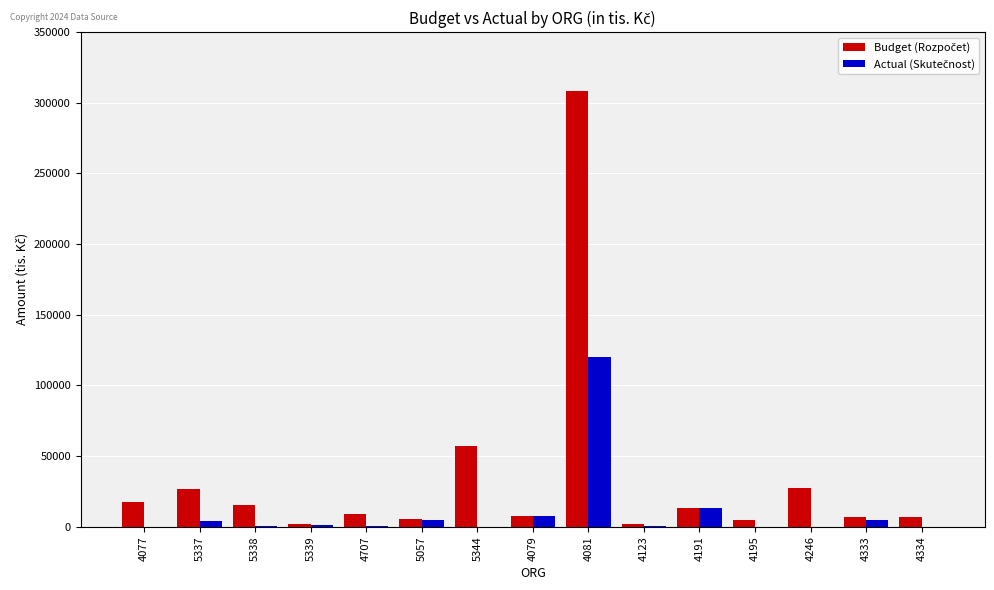

Between 4195 and 4077, which is larger?

4077